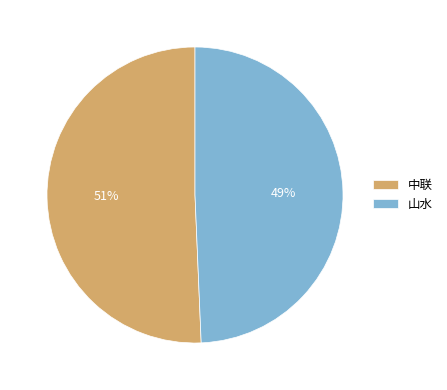

Does any single category account for the majority?

Yes